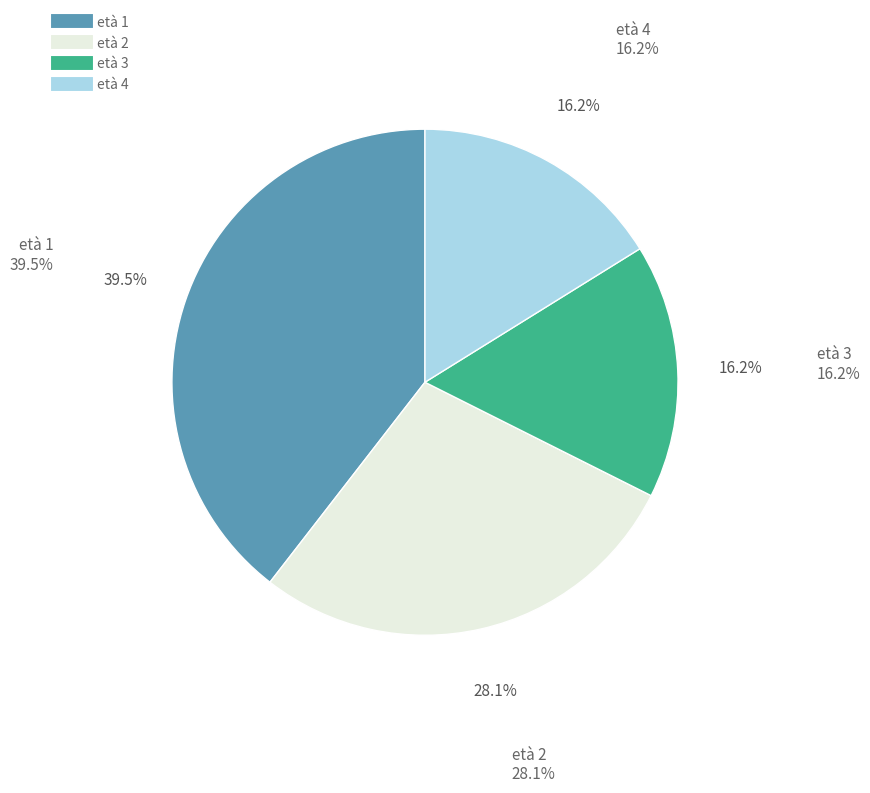

How many segments does this pie chart have?

4